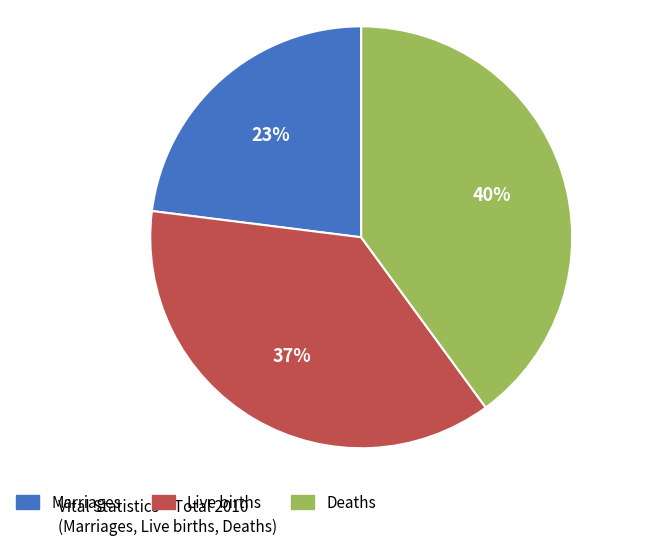

To the nearest percent, what is the average slice percentage?

33%